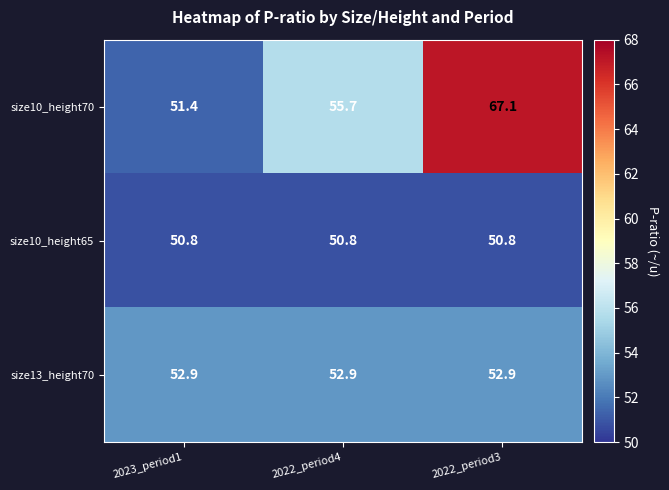

What is the average value of the size13_height70 series?

52.9